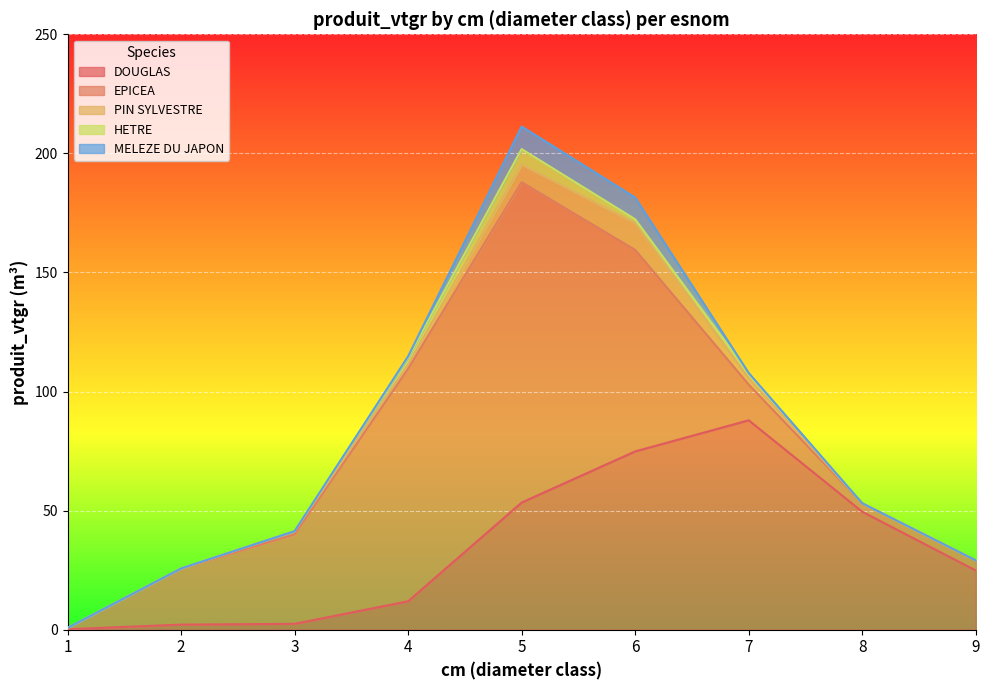

What is the difference between the highest and lowest values at 4?

97.1